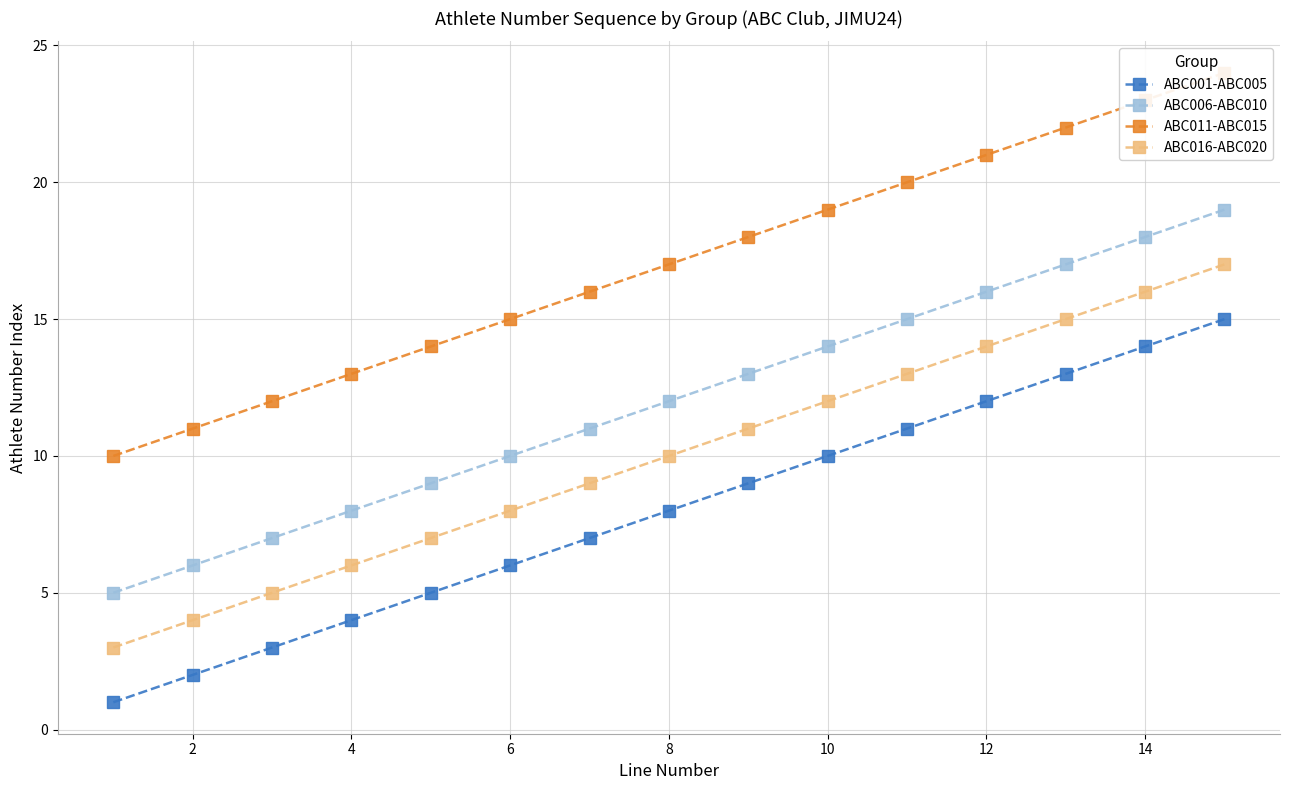

How many data points does each series have?

15